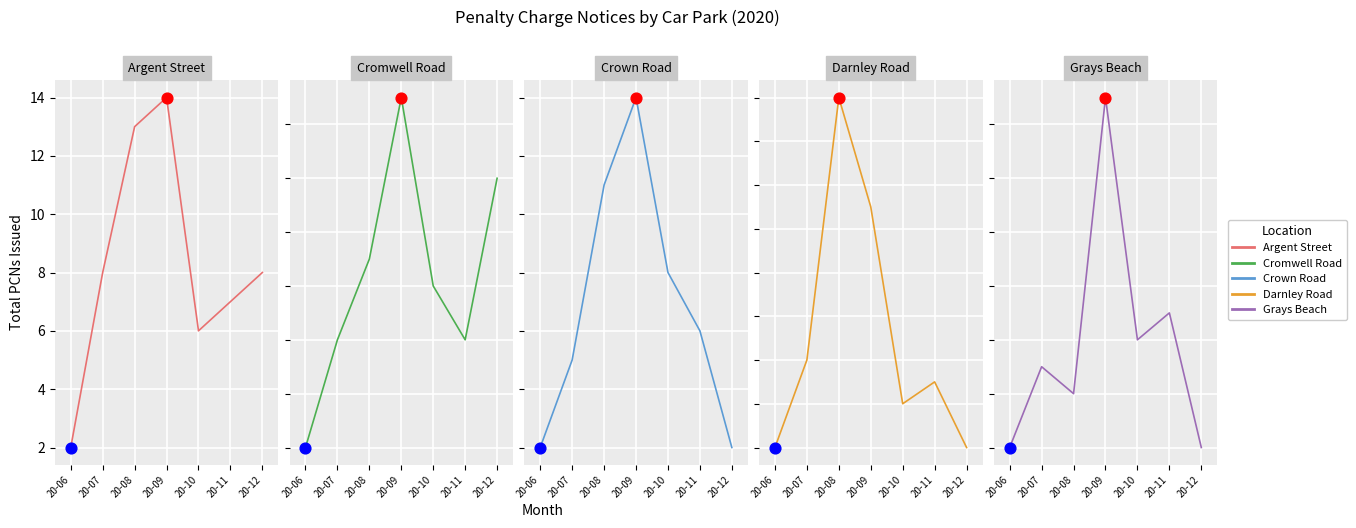

Which series has the widest spread of Y values?

Darnley Road Car Park